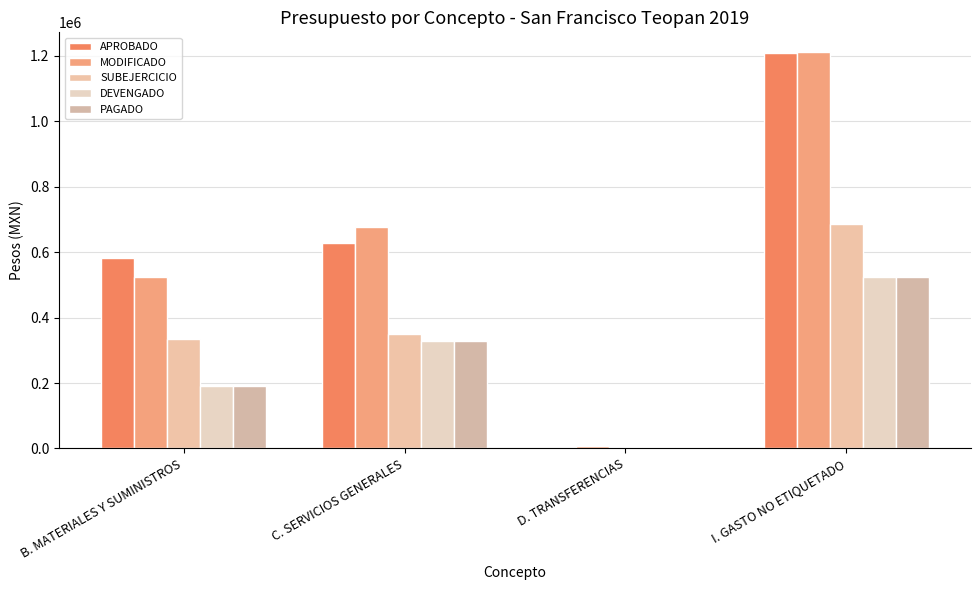

Reading left to right, extract all data points from this chart.

APROBADO: B. MATERIALES Y SUMINISTROS=580834.0	C. SERVICIOS GENERALES=627714.4	D. TRANSFERENCIAS=0.0	I. GASTO NO ETIQUETADO=1208648.4
MODIFICADO: B. MATERIALES Y SUMINISTROS=524874.9	C. SERVICIOS GENERALES=678164.4	D. TRANSFERENCIAS=8000.0	I. GASTO NO ETIQUETADO=1211139.3
SUBEJERCICIO: B. MATERIALES Y SUMINISTROS=333318.4	C. SERVICIOS GENERALES=349275.7	D. TRANSFERENCIAS=3500.0	I. GASTO NO ETIQUETADO=686194.0
DEVENGADO: B. MATERIALES Y SUMINISTROS=191556.5	C. SERVICIOS GENERALES=328888.7	D. TRANSFERENCIAS=4500.0	I. GASTO NO ETIQUETADO=524945.3
PAGADO: B. MATERIALES Y SUMINISTROS=191556.5	C. SERVICIOS GENERALES=328888.7	D. TRANSFERENCIAS=4500.0	I. GASTO NO ETIQUETADO=524945.3